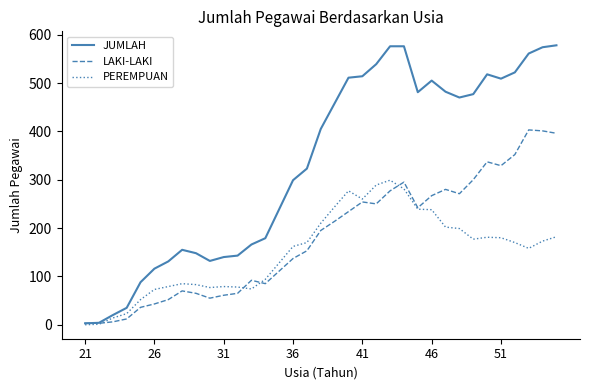

What is the maximum value for JUMLAH?

578